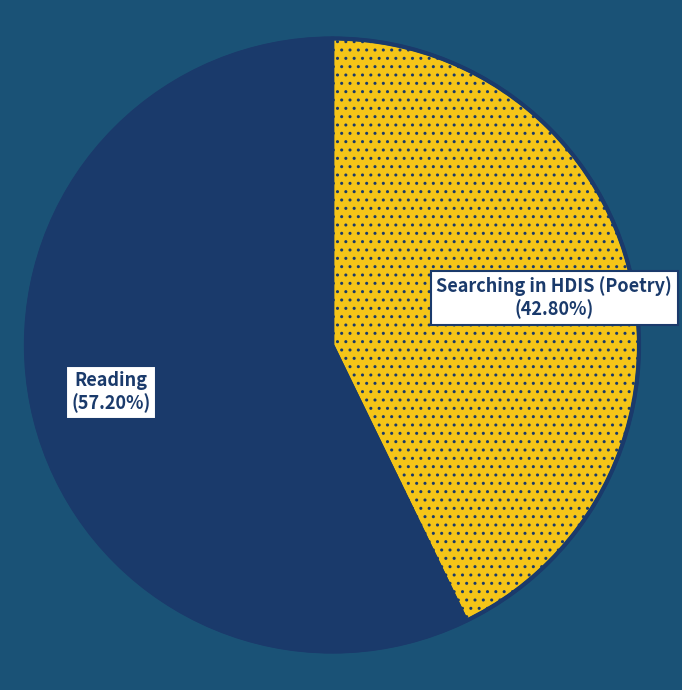

True or false: Searching in HDIS (Poetry) accounts for 43% of the total.

True